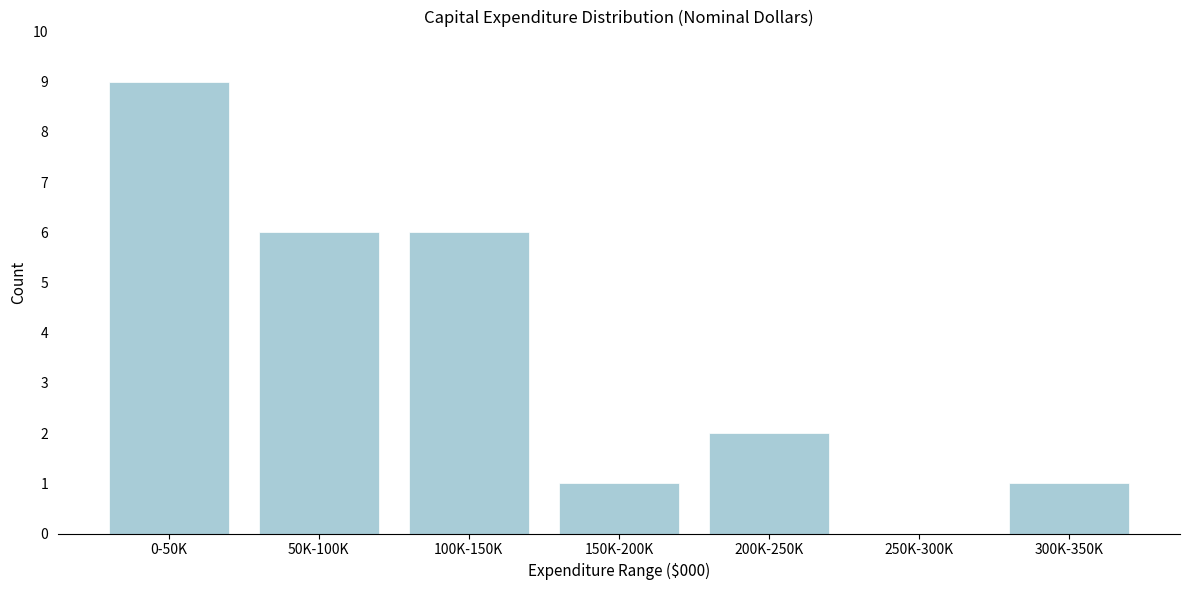

Reading left to right, extract all data points from this chart.

0-50K=9	50K-100K=6	100K-150K=6	150K-200K=1	200K-250K=2	250K-300K=0	300K-350K=1